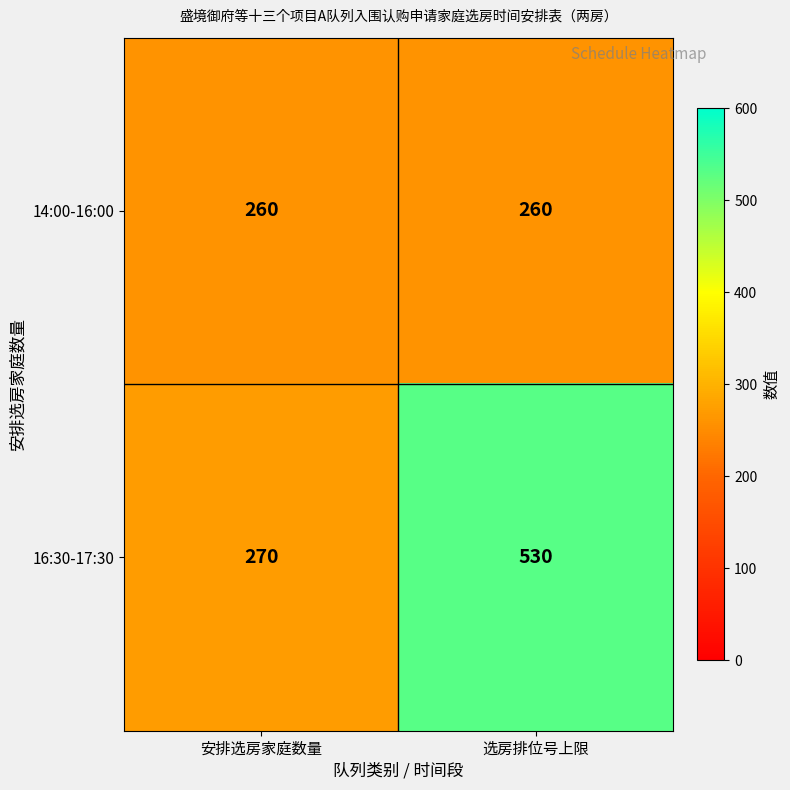

Which series has the largest range (max minus min)?

16:30-17:30